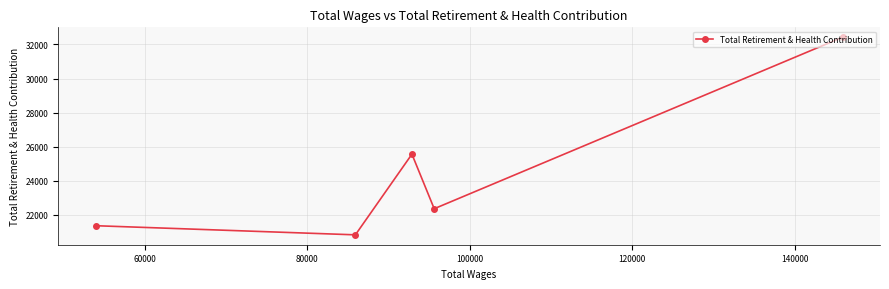

What is the minimum value shown in the chart?

20830